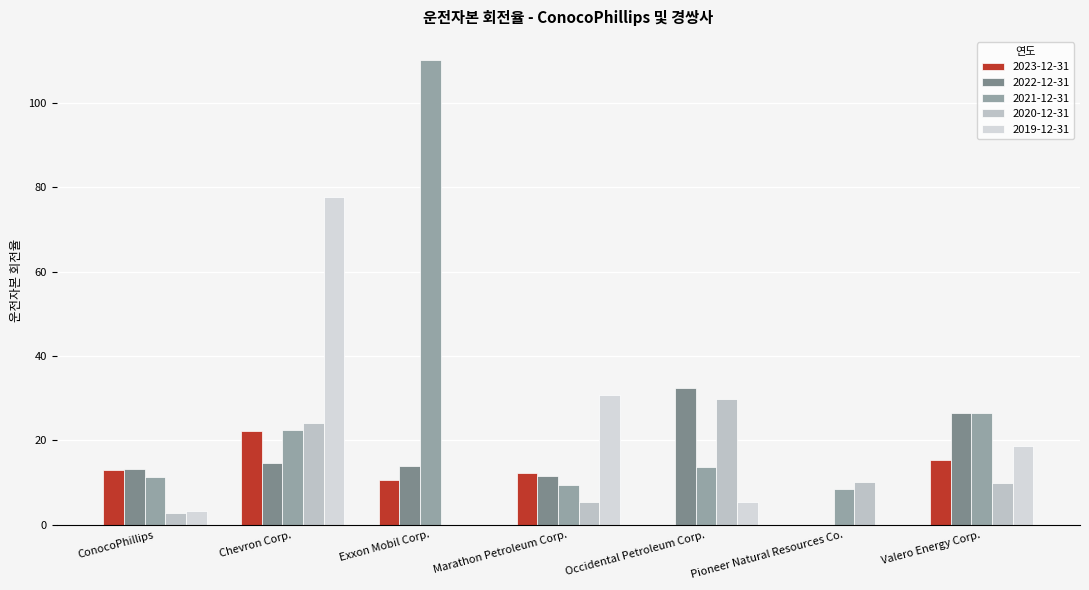

Which series changed the most between ConocoPhillips and Chevron Corp.?

2019-12-31